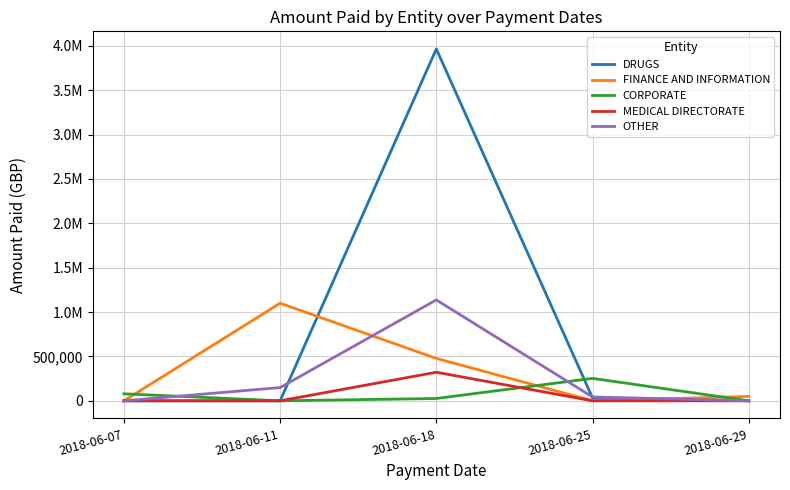

Between which two adjacent categories do OTHER and CORPORATE first intersect?

2018-06-07 and 2018-06-11